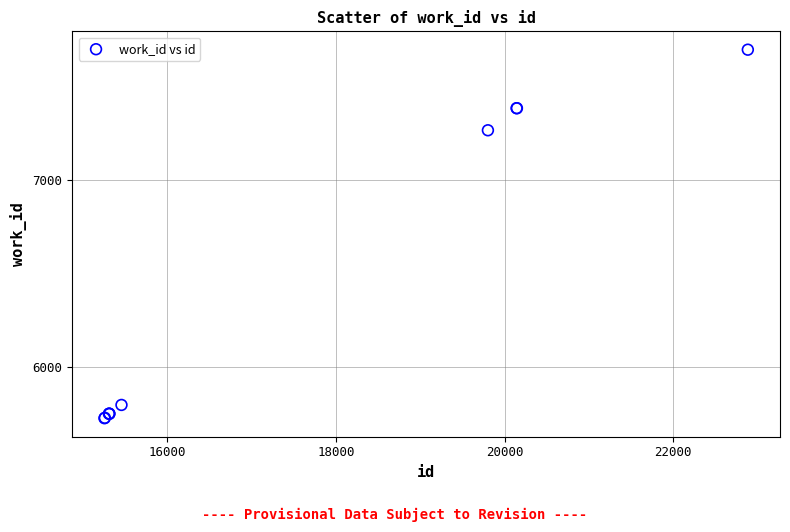

What Y value in the scatter plot is closest to 6709?

7264